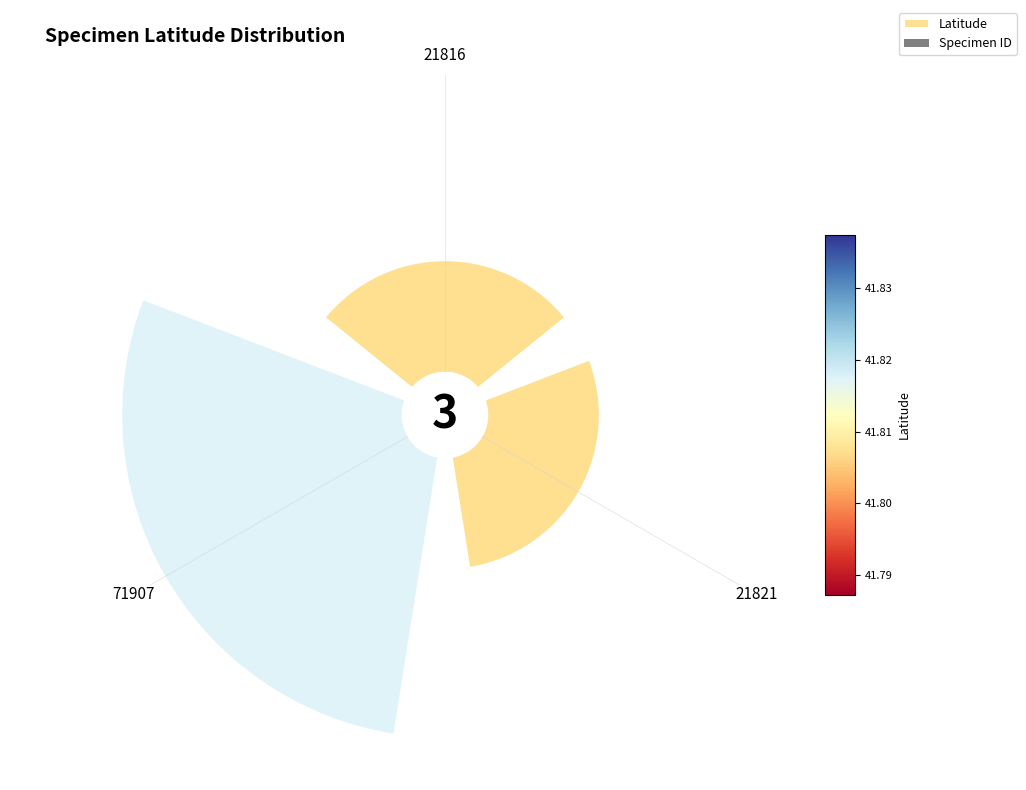

To the nearest percent, what percentage of the pie is 21821?

22%